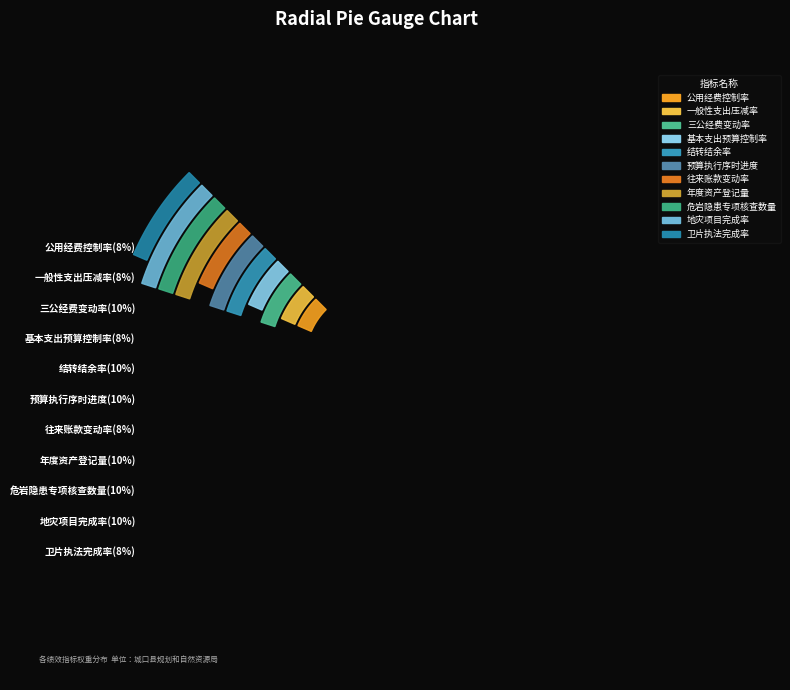

True or false: 卫片执法完成率 accounts for 8% of the total.

True